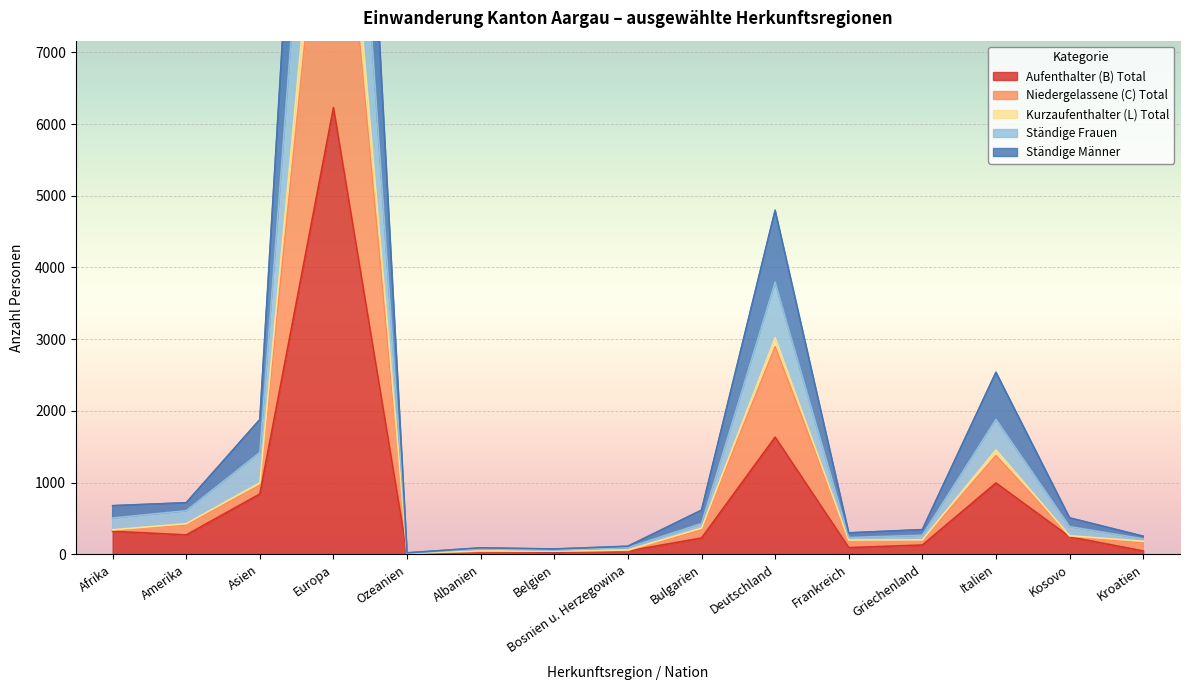

Which series has the largest total across all categories?

Ständige Frauen